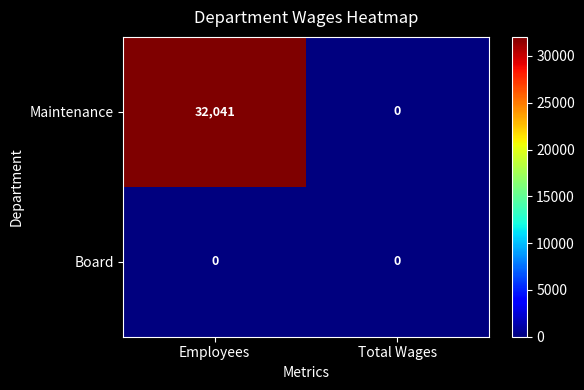

Between Employees and Total Wages, which series saw the biggest shift?

Maintenance